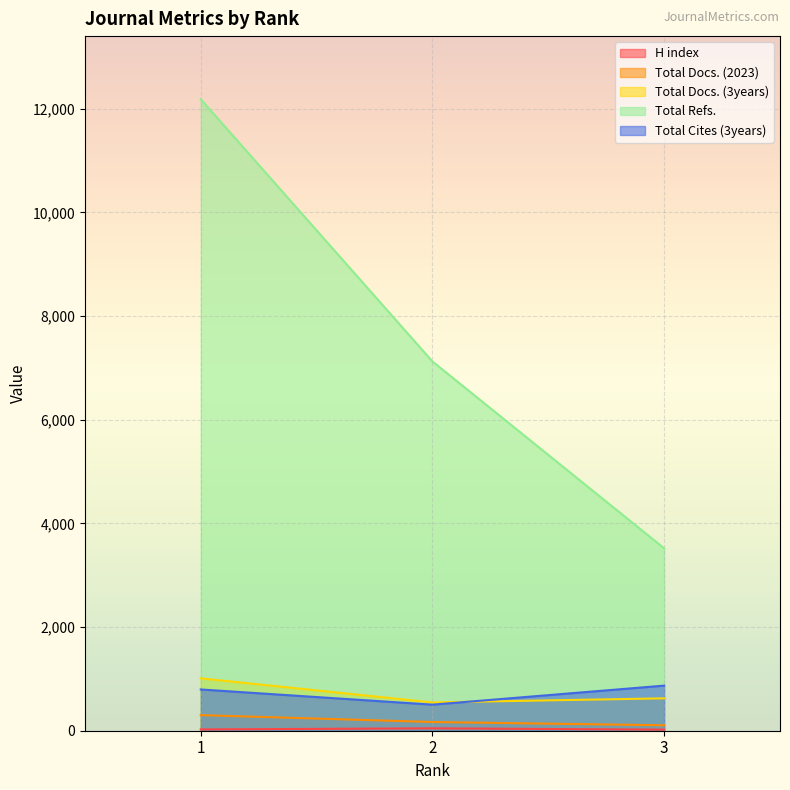

List the labels in order of Total Refs. value, smallest first.

3, 2, 1